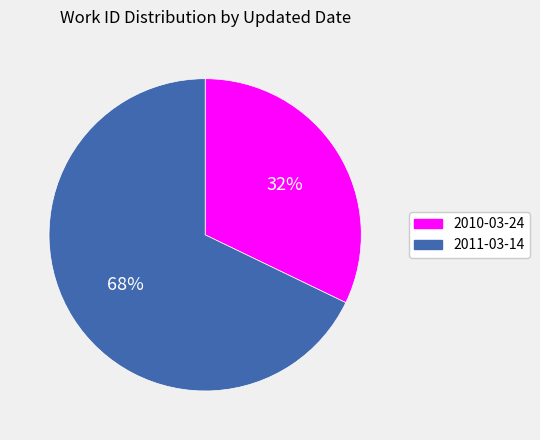

To the nearest percent, what portion does 2010-03-24 represent?

32%